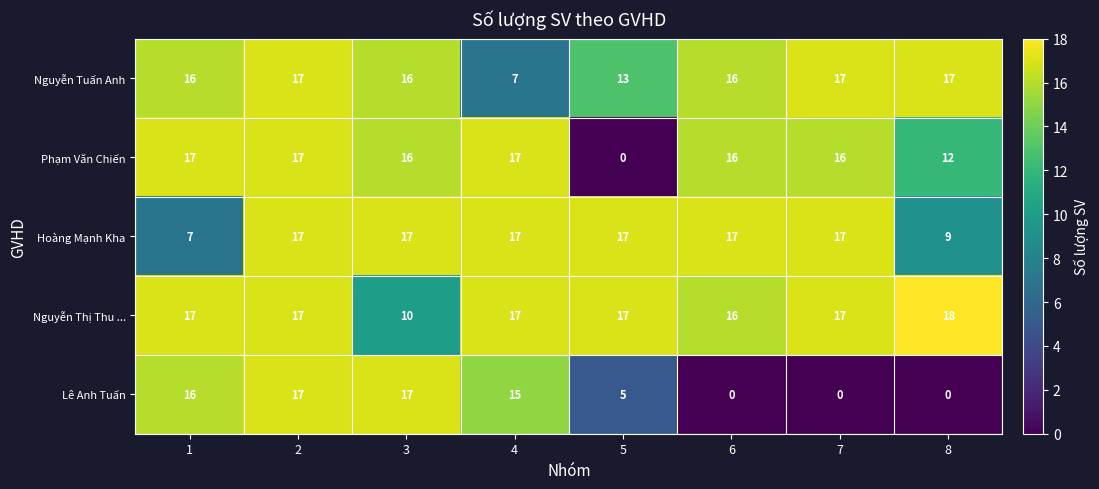

At which label does Nguyễn Thị Thu ... reach its minimum?

3